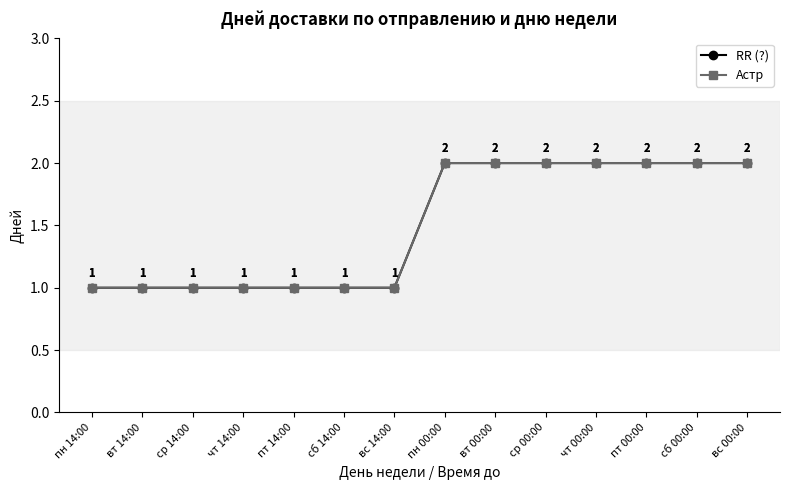

How many lines are shown in the chart?

2